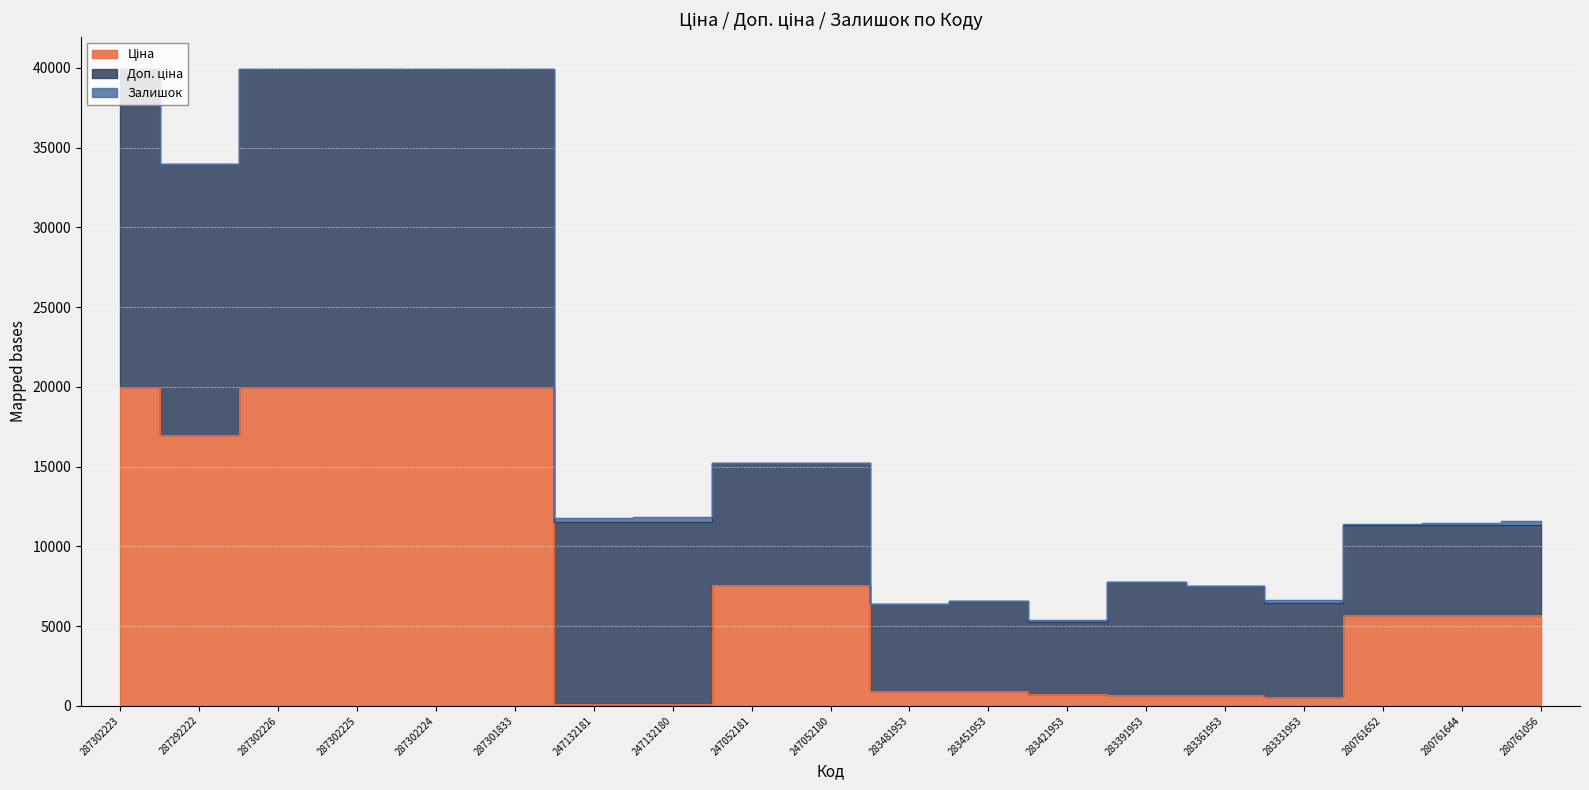

Is it true that Залишок equals 47.5 at 283331953?

False